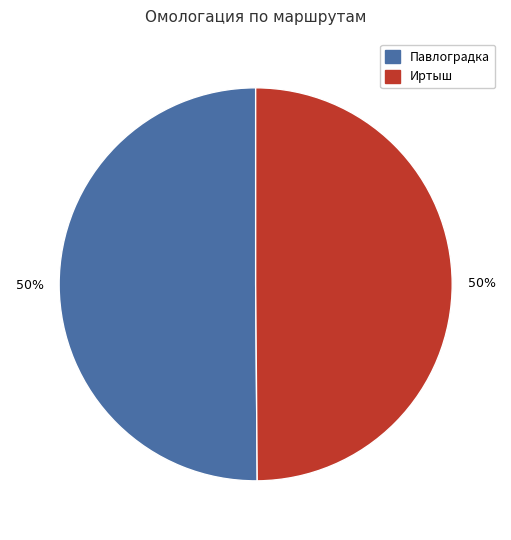

Do Павлоградка and Иртыш together represent more than half of the pie?

Yes